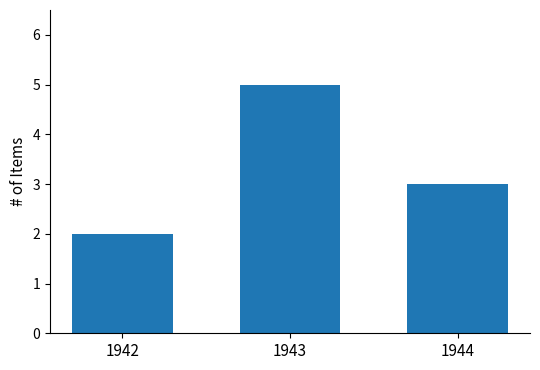

At which category does the chart reach its peak across all series?

1943